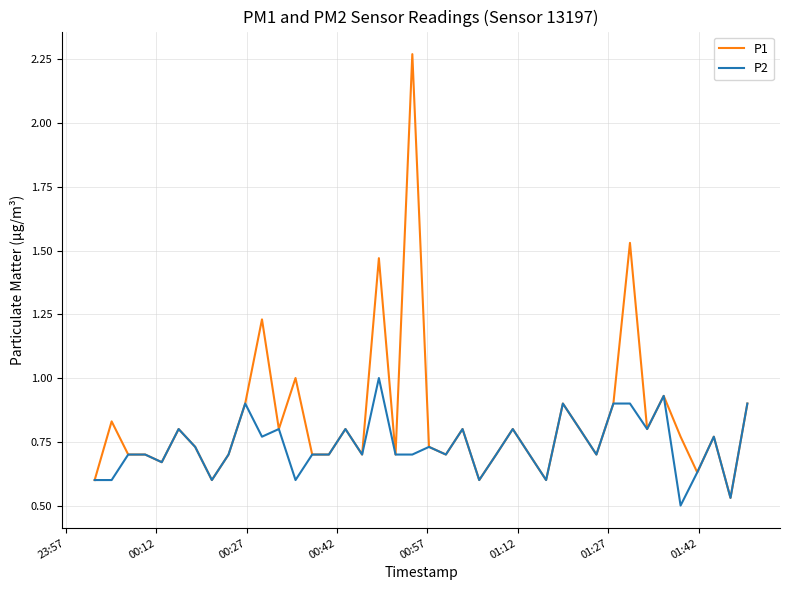

Rank the series by their average value, from lowest to highest.

P2, P1